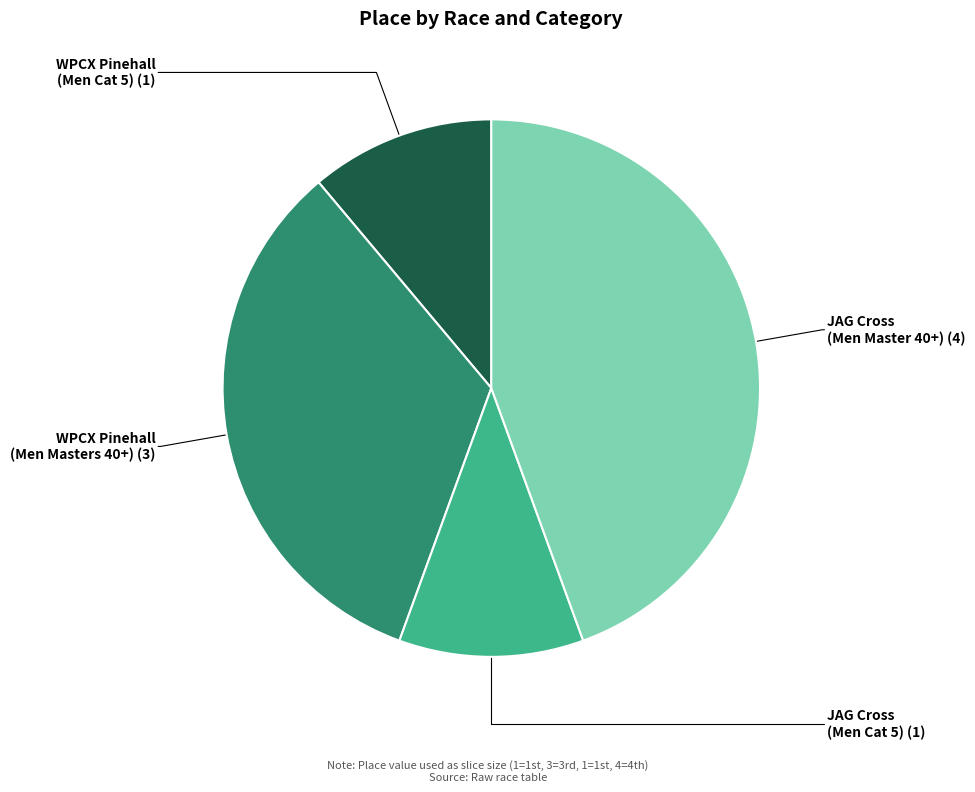

Is there a majority slice in this chart?

No